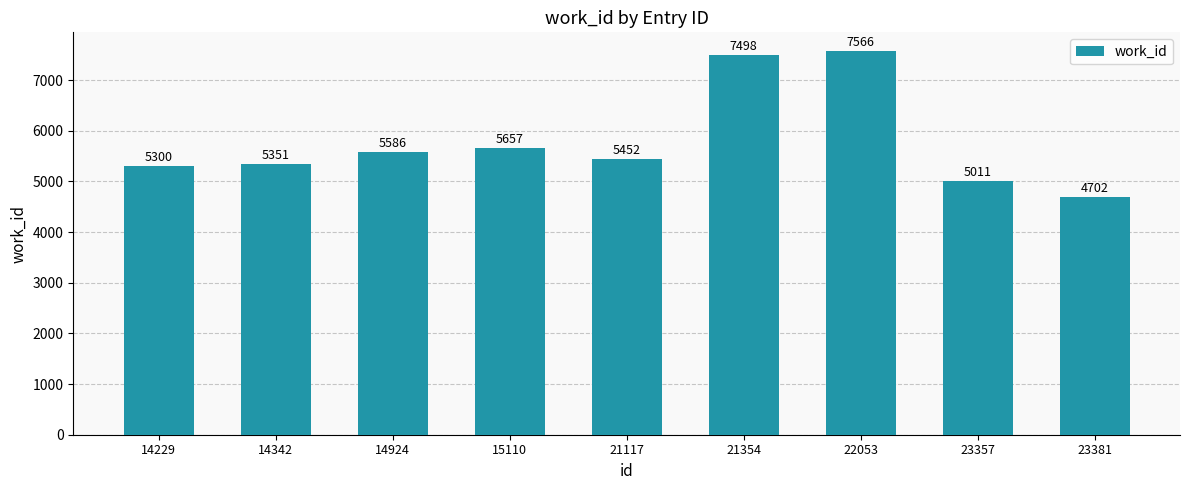

Count the number of data series in this chart.

1